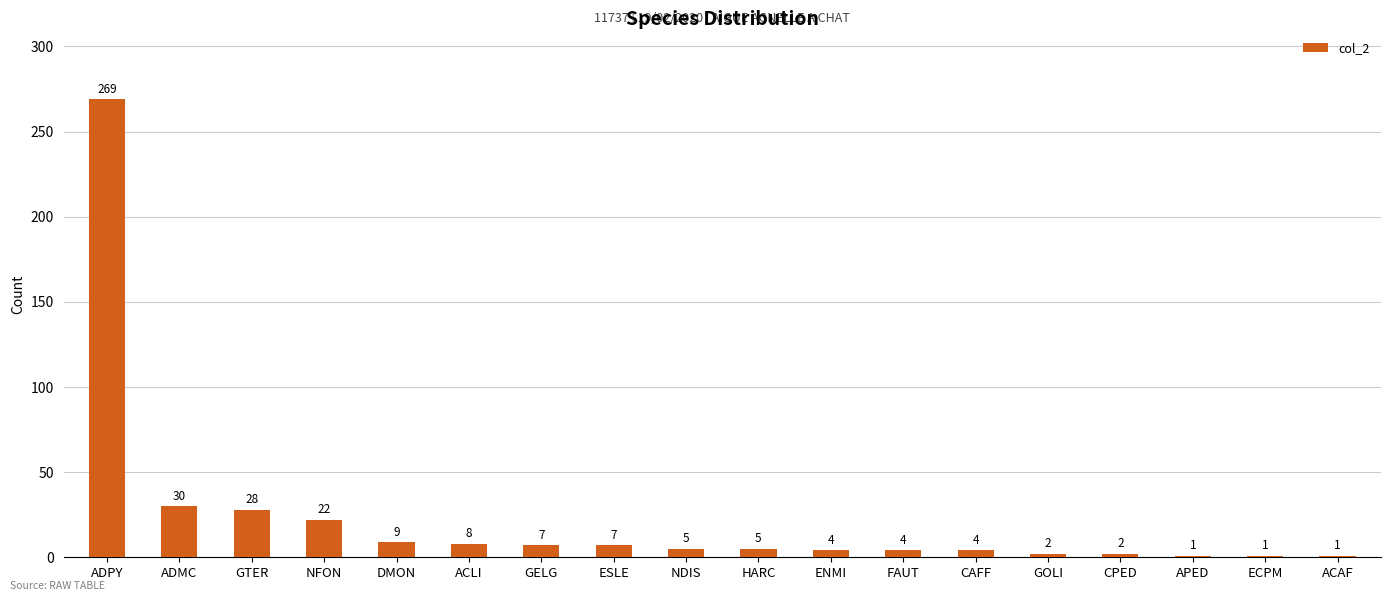

True or false: the data shows 2 at GOLI.

True